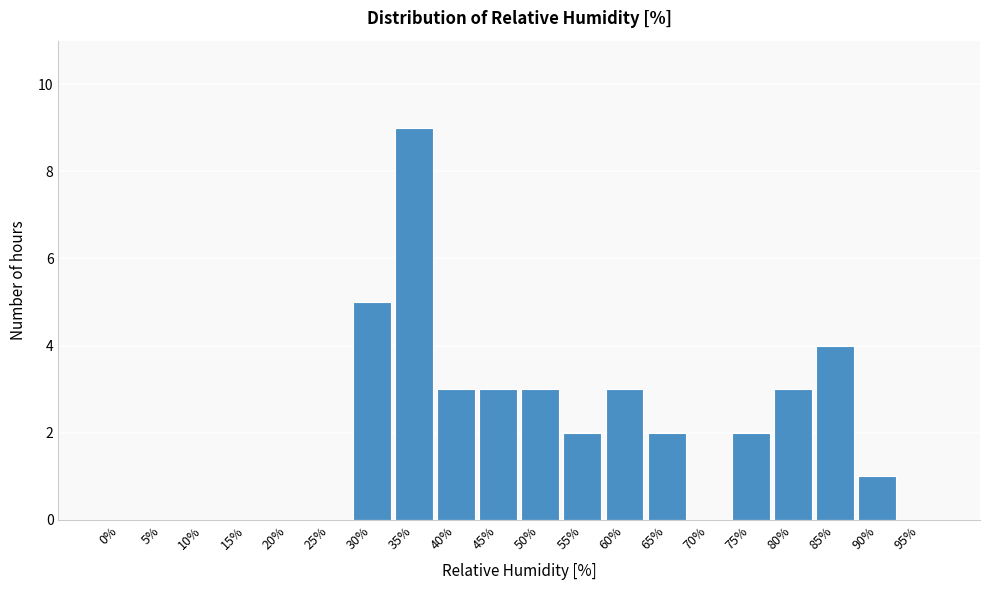

Reading right to left, extract all data points from this chart.

95%=0	90%=1	85%=4	80%=3	75%=2	70%=0	65%=2	60%=3	55%=2	50%=3	45%=3	40%=3	35%=9	30%=5	25%=0	20%=0	15%=0	10%=0	5%=0	0%=0